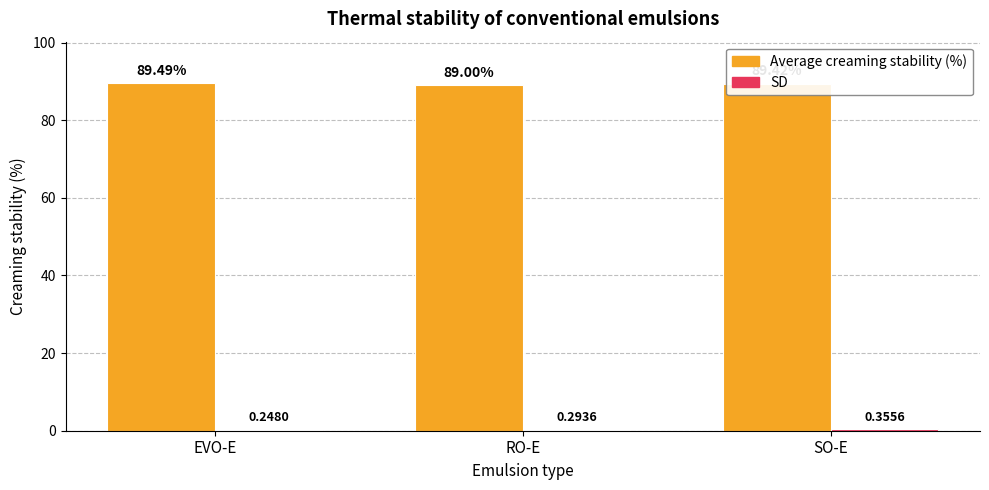

Which category has the highest value across all series?

EVO-E